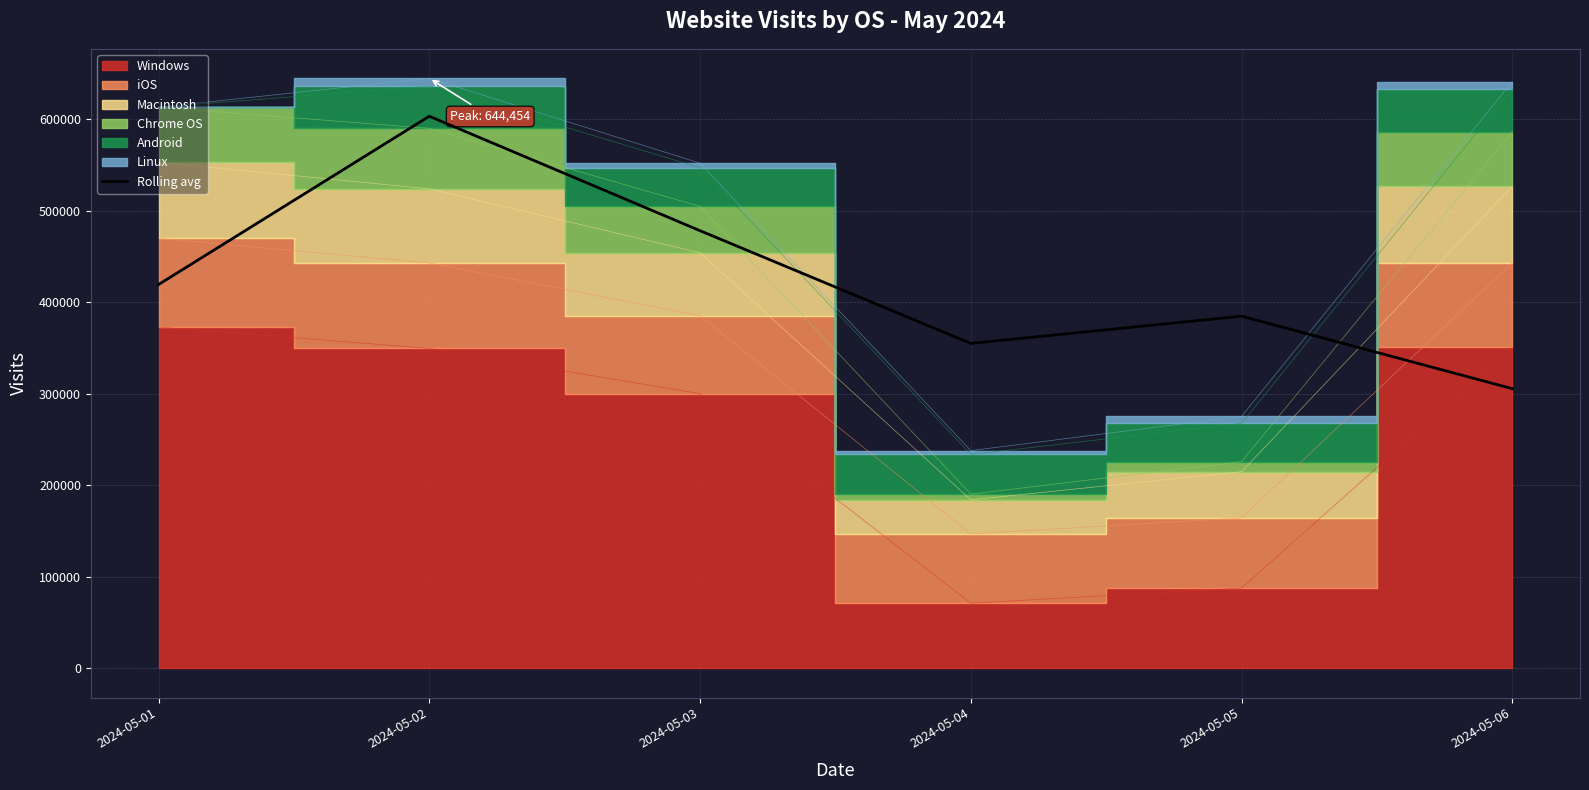

Rank the categories by value from highest to lowest.

2024-05-02, 2024-05-03, 2024-05-01, 2024-05-05, 2024-05-04, 2024-05-06